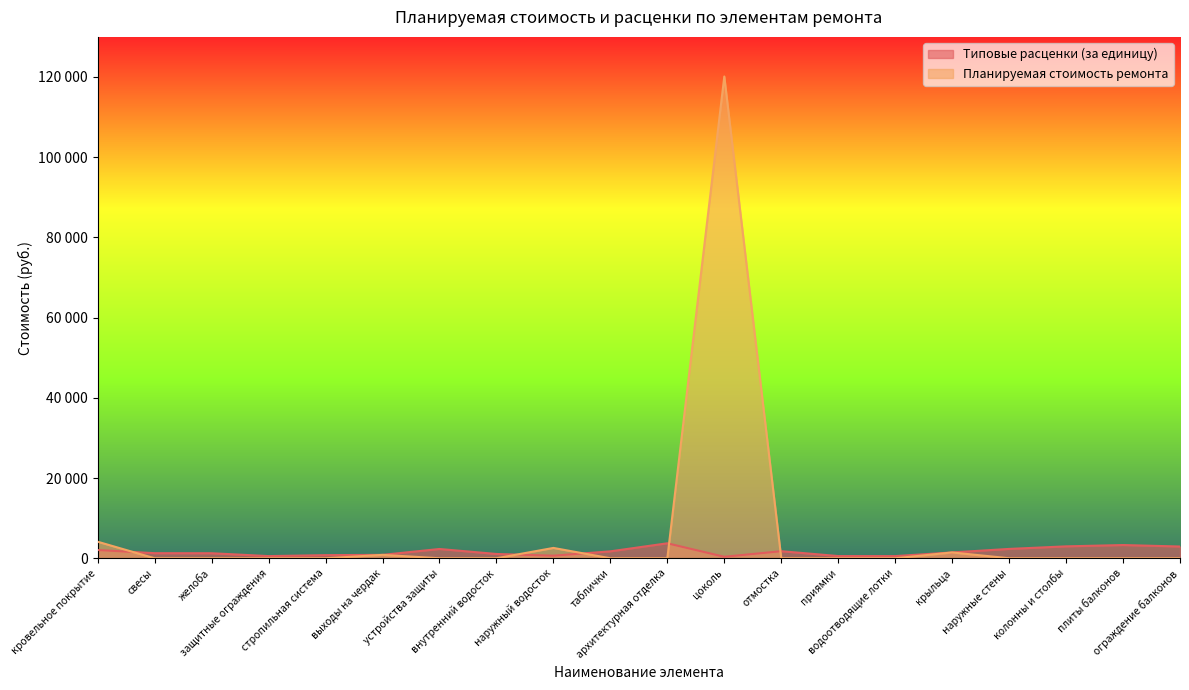

Is it true that Типовые расценки (за единицу) equals 541.4 at водоотводящие лотки?

True